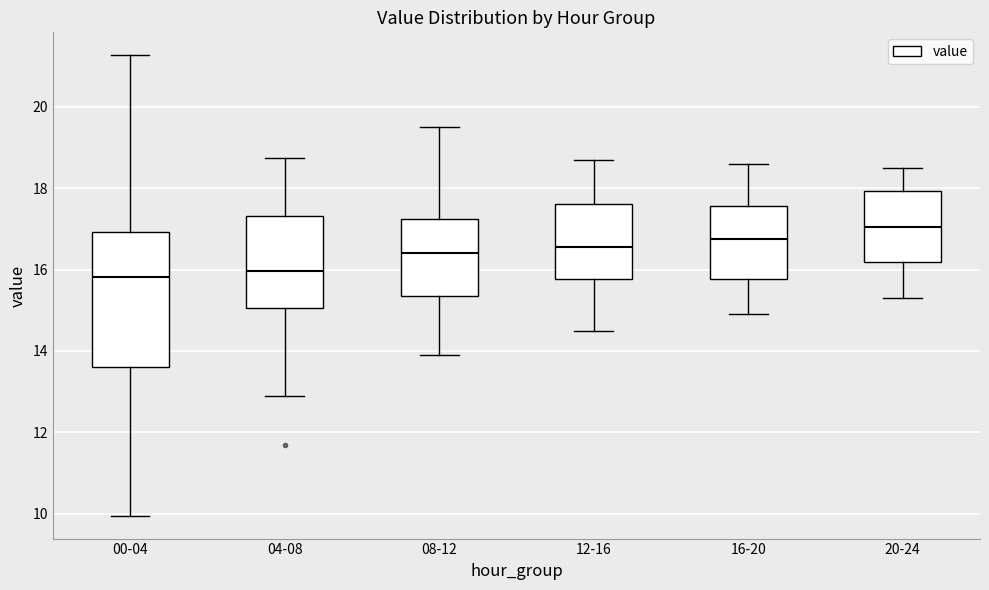

Where is the lower edge of the box for 08-12 on the y-axis? The values are not printed on the chart, so give them approximately, as read against the axis.

15.4